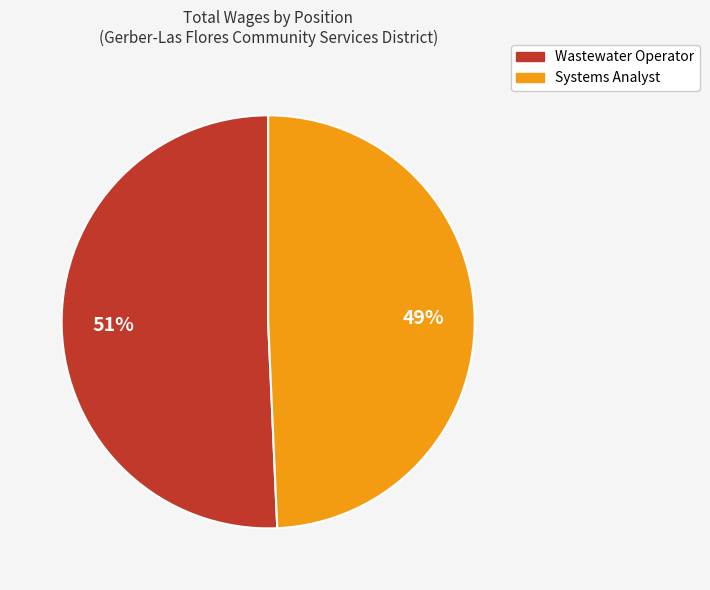

Count the number of slices in the pie.

2